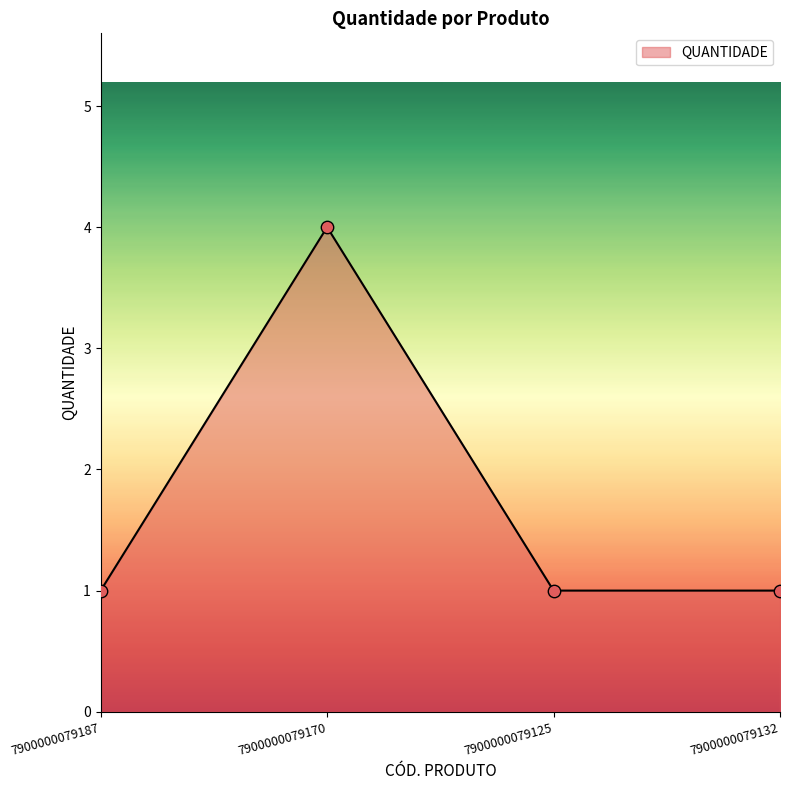

What is the change in value from 7900000079170 to 7900000079125?

-3